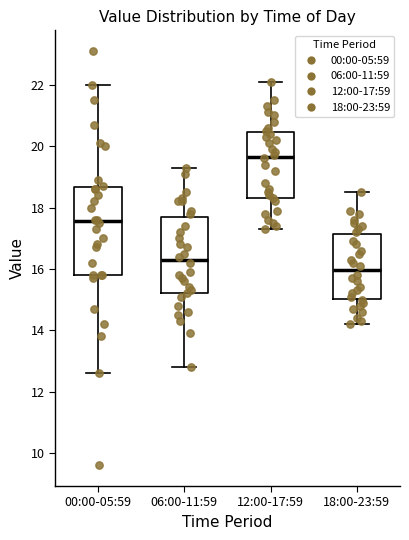

Which box has the highest median line?

12:00-17:59